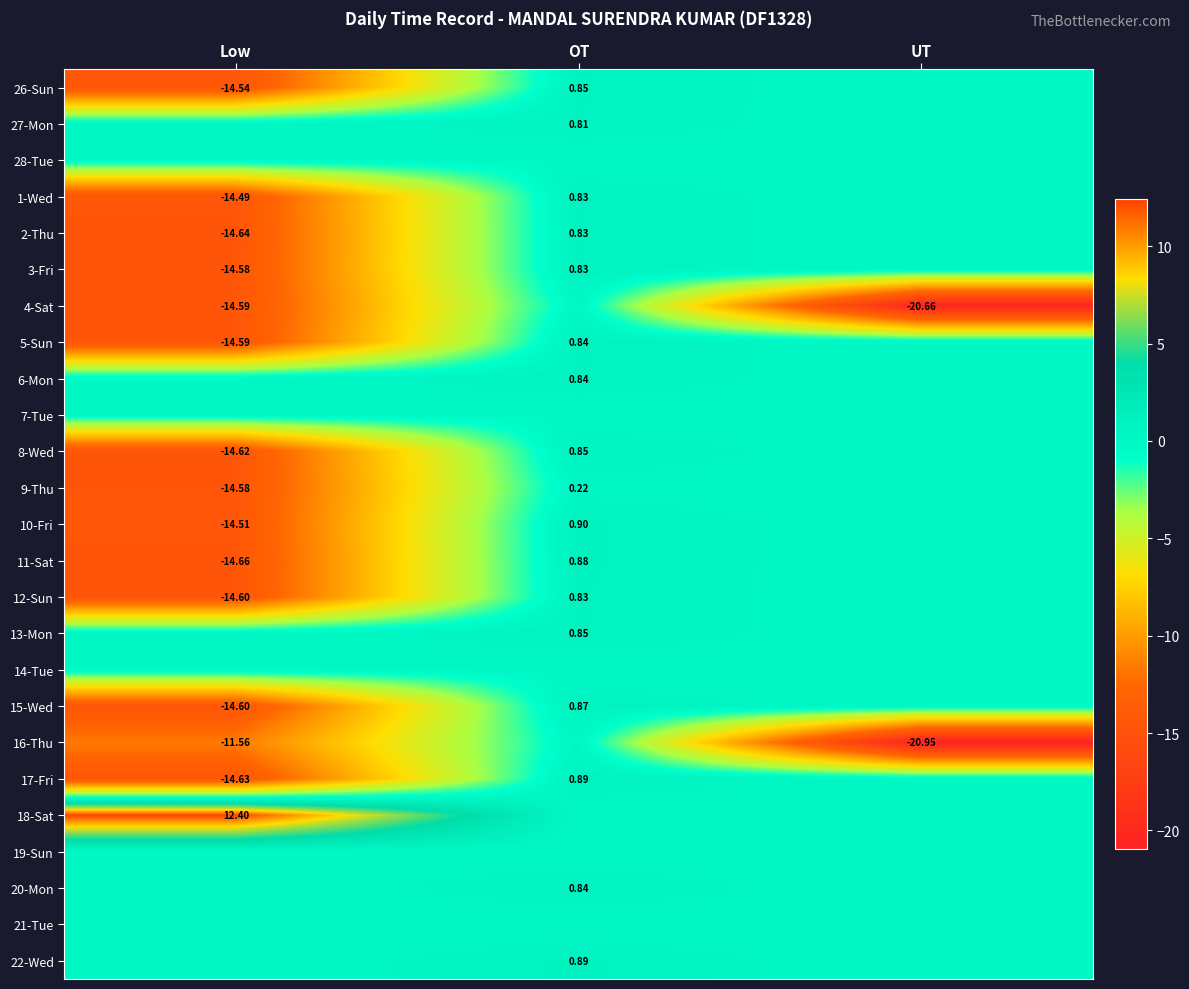

What is the maximum value for 3-Fri?

0.8